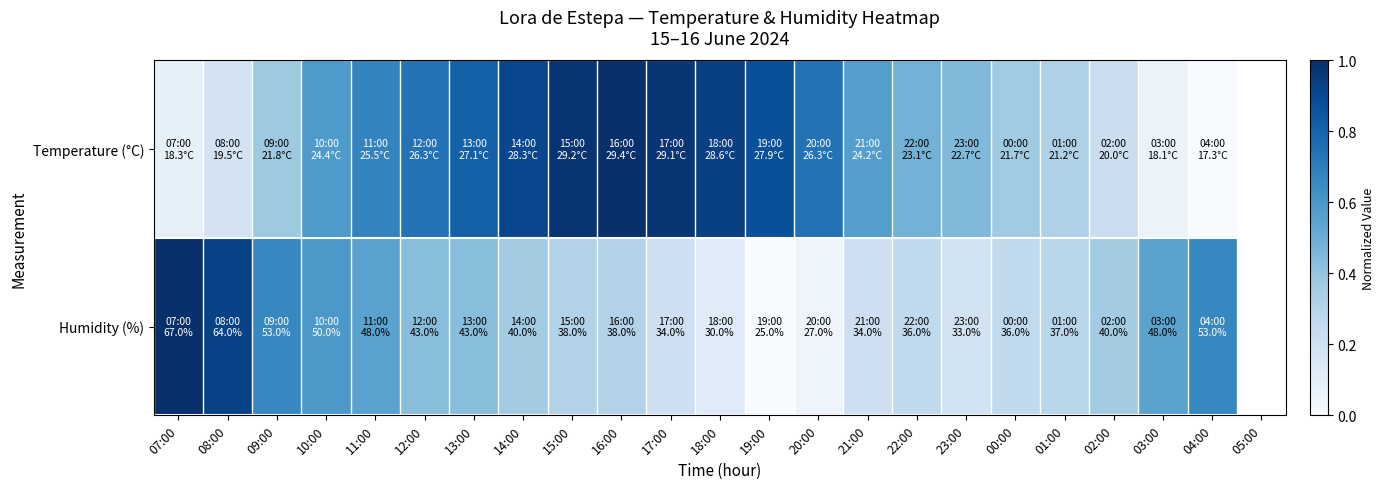

How many distinct data groups are displayed?

2